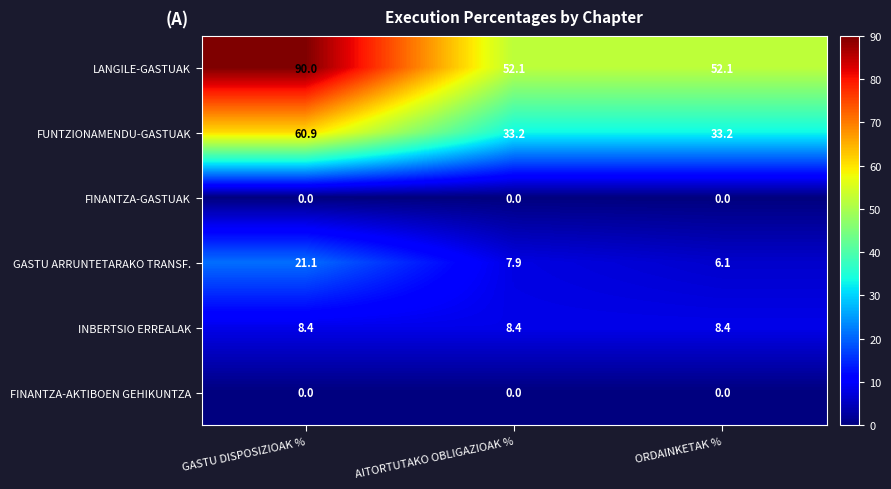

Reading left to right, transcribe all the data shown in this chart.

LANGILE-GASTUAK: GASTU DISPOSIZIOAK %=90.0	AITORTUTAKO OBLIGAZIOAK %=52.1	ORDAINKETAK %=52.1
FUNTZIONAMENDU-GASTUAK: GASTU DISPOSIZIOAK %=60.9	AITORTUTAKO OBLIGAZIOAK %=33.2	ORDAINKETAK %=33.2
FINANTZA-GASTUAK: GASTU DISPOSIZIOAK %=0.0	AITORTUTAKO OBLIGAZIOAK %=0.0	ORDAINKETAK %=0.0
GASTU ARRUNTETARAKO TRANSF.: GASTU DISPOSIZIOAK %=21.1	AITORTUTAKO OBLIGAZIOAK %=7.9	ORDAINKETAK %=6.1
INBERTSIO ERREALAK: GASTU DISPOSIZIOAK %=8.4	AITORTUTAKO OBLIGAZIOAK %=8.4	ORDAINKETAK %=8.4
FINANTZA-AKTIBOEN GEHIKUNTZA: GASTU DISPOSIZIOAK %=0.0	AITORTUTAKO OBLIGAZIOAK %=0.0	ORDAINKETAK %=0.0